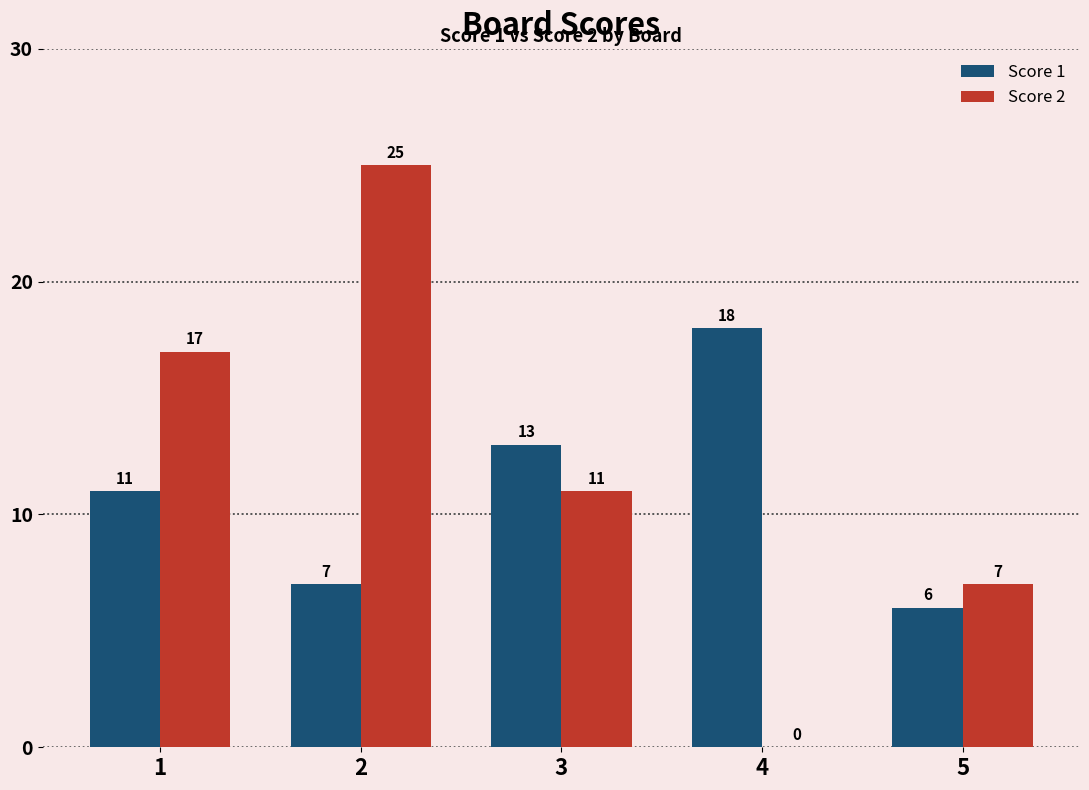

The value of Score 1 at 2 is 7. True or false?

True